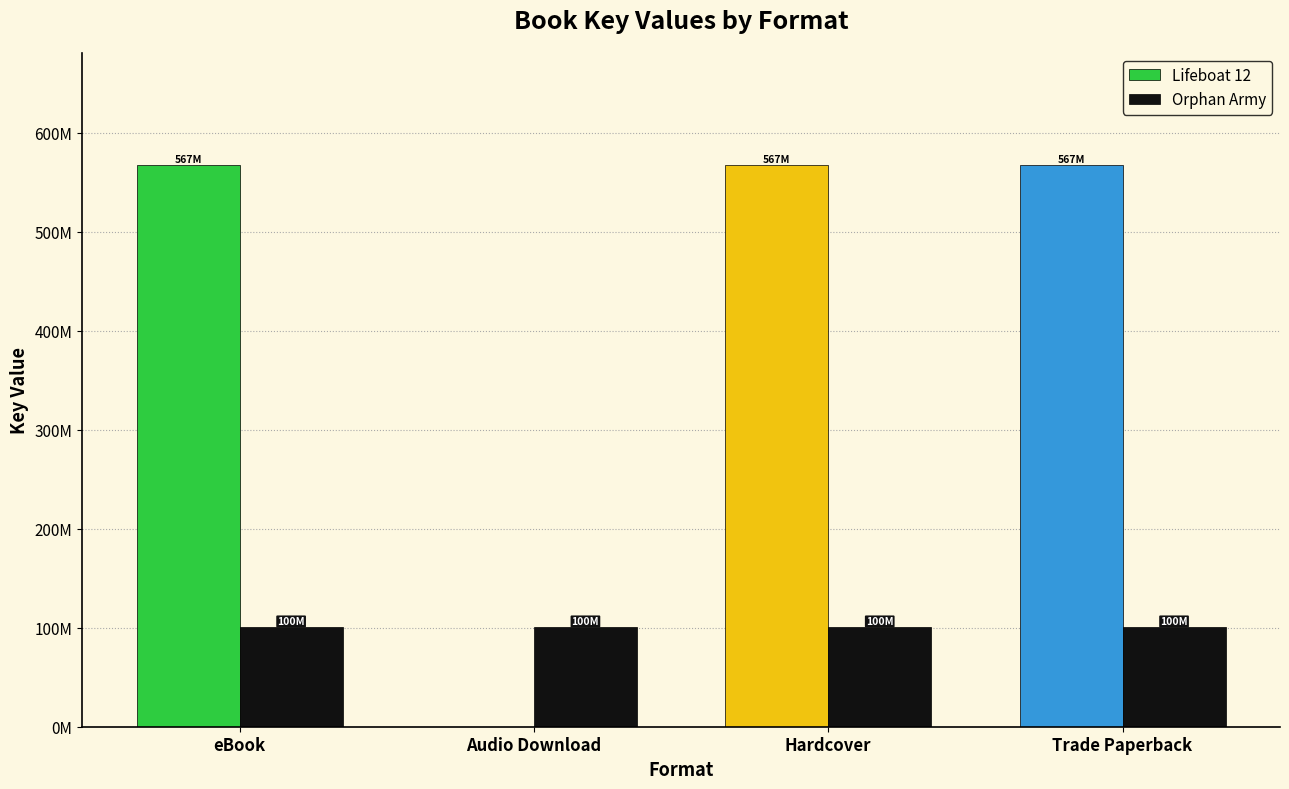

What are all the series names shown in the legend?

Lifeboat 12, Orphan Army